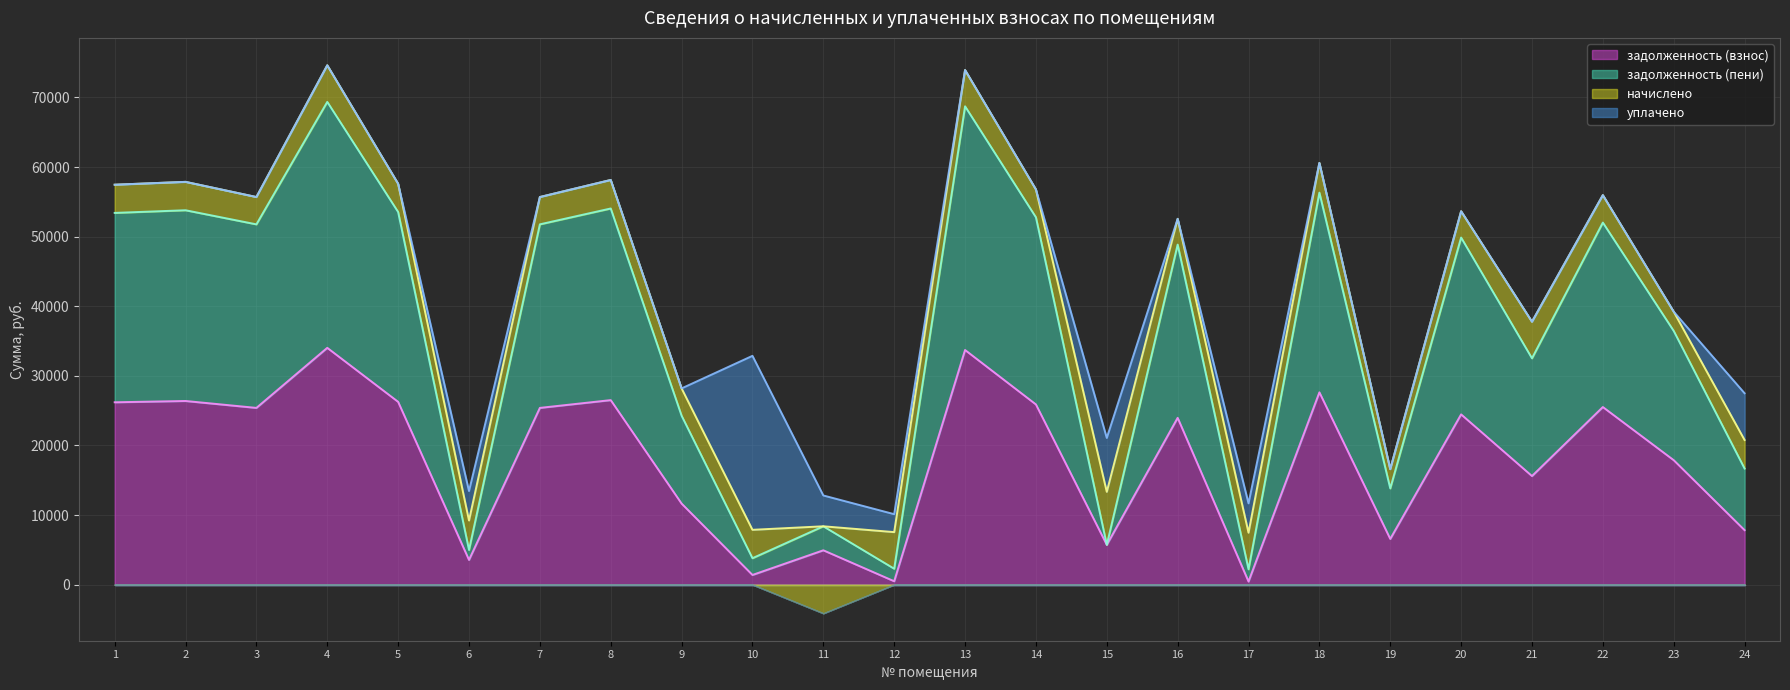

The value of задолженность (взнос) at 5 is 6124.2. True or false?

False